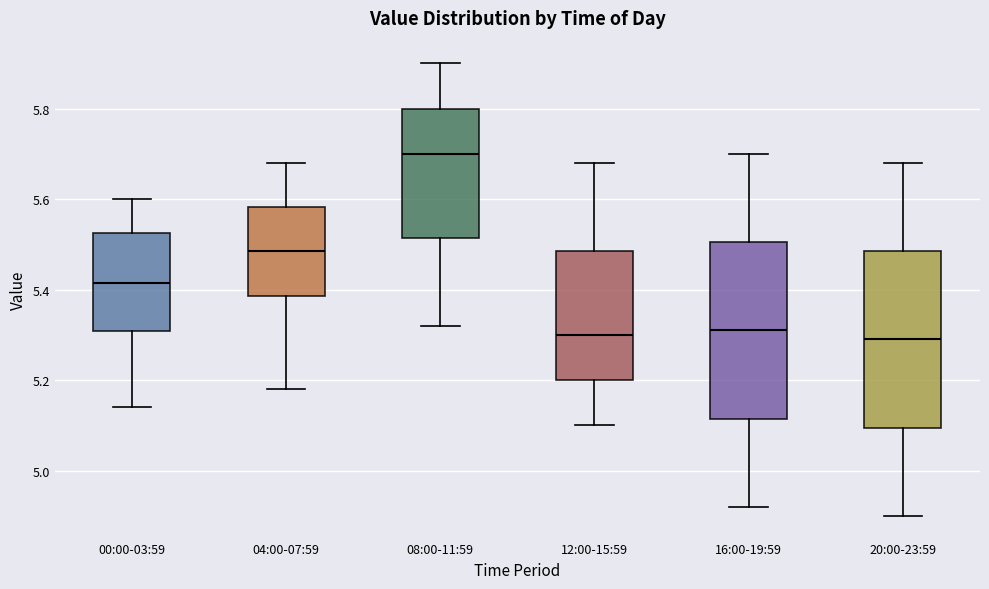

Reading left to right, transcribe this box plot: for each box, give where its median line is, the range the box spans, and where its two whiskers end, as read against the y-axis. The values are not printed on the chart, so give them approximately, as read against the axis.

00:00-03:59: median 5.42, box 5.30 to 5.52, whiskers 5.14 to 5.60
04:00-07:59: median 5.48, box 5.38 to 5.58, whiskers 5.18 to 5.68
08:00-11:59: median 5.70, box 5.52 to 5.80, whiskers 5.32 to 5.90
12:00-15:59: median 5.30, box 5.20 to 5.48, whiskers 5.10 to 5.68
16:00-19:59: median 5.32, box 5.12 to 5.50, whiskers 4.92 to 5.70
20:00-23:59: median 5.30, box 5.10 to 5.48, whiskers 4.90 to 5.68